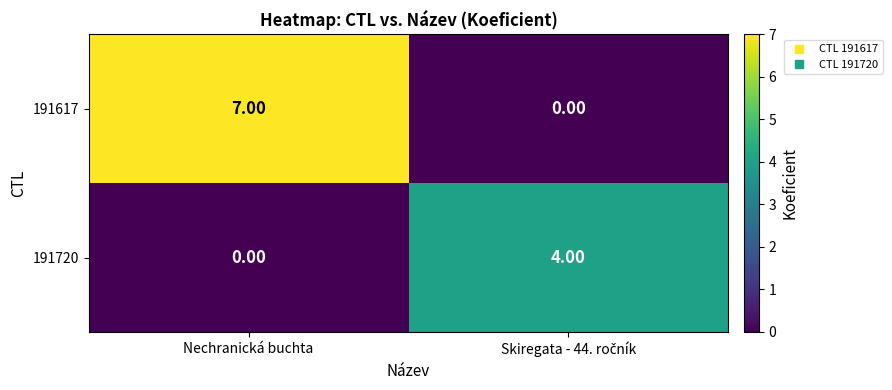

What is the difference between the maximum and minimum values in the 191720 series?

4